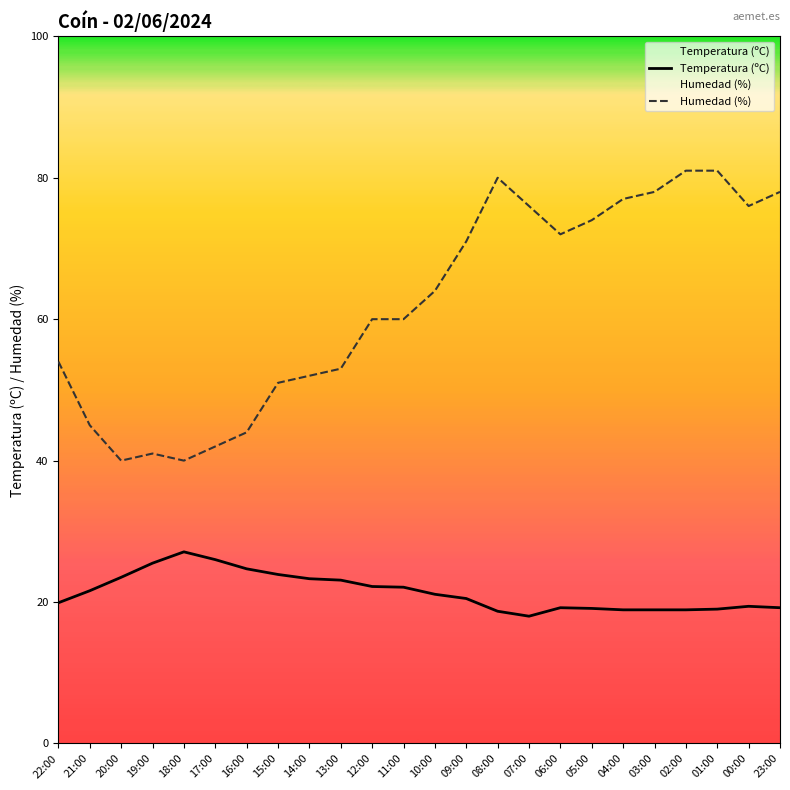

What is the label of the 7th point from the right?

05:00